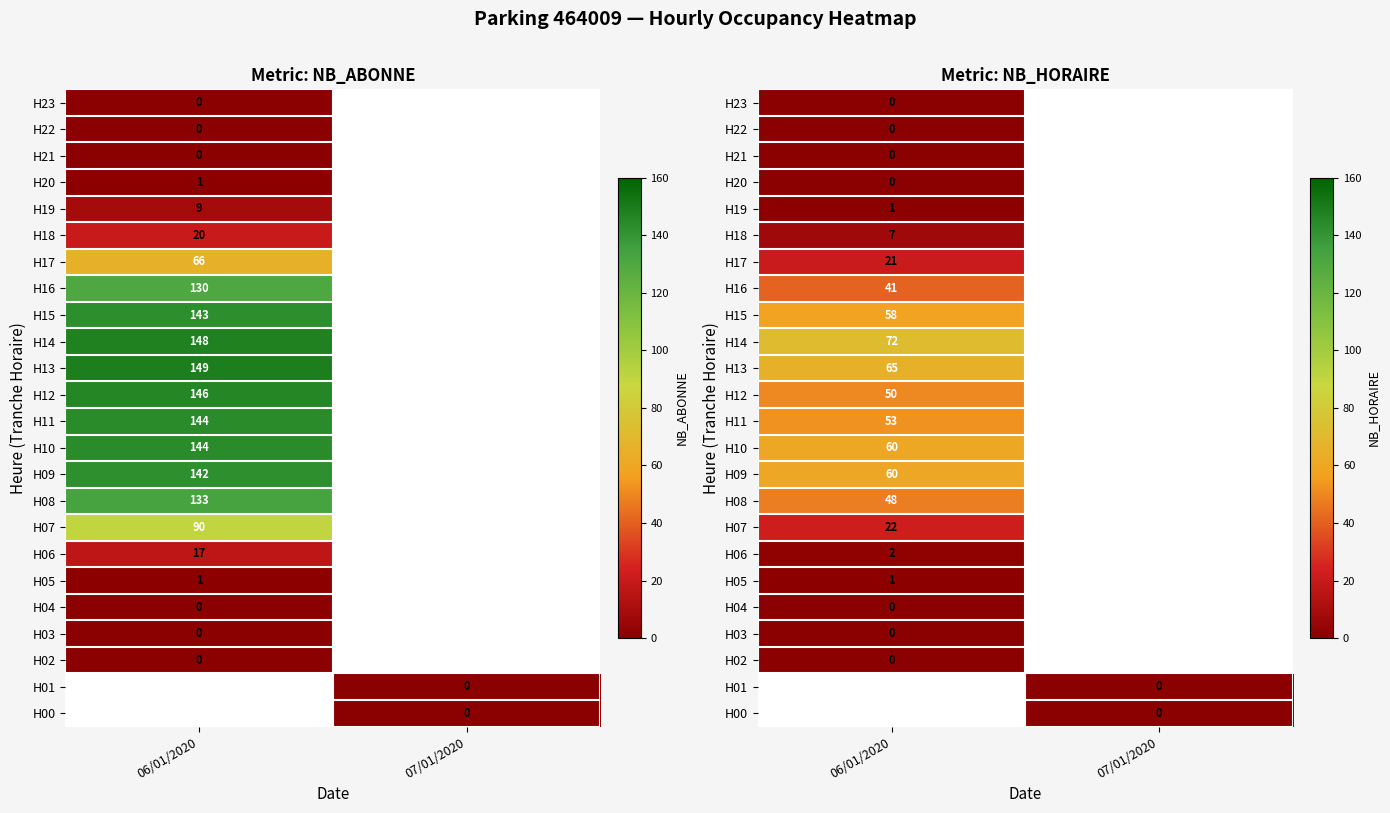

How many data points does each series have?

2